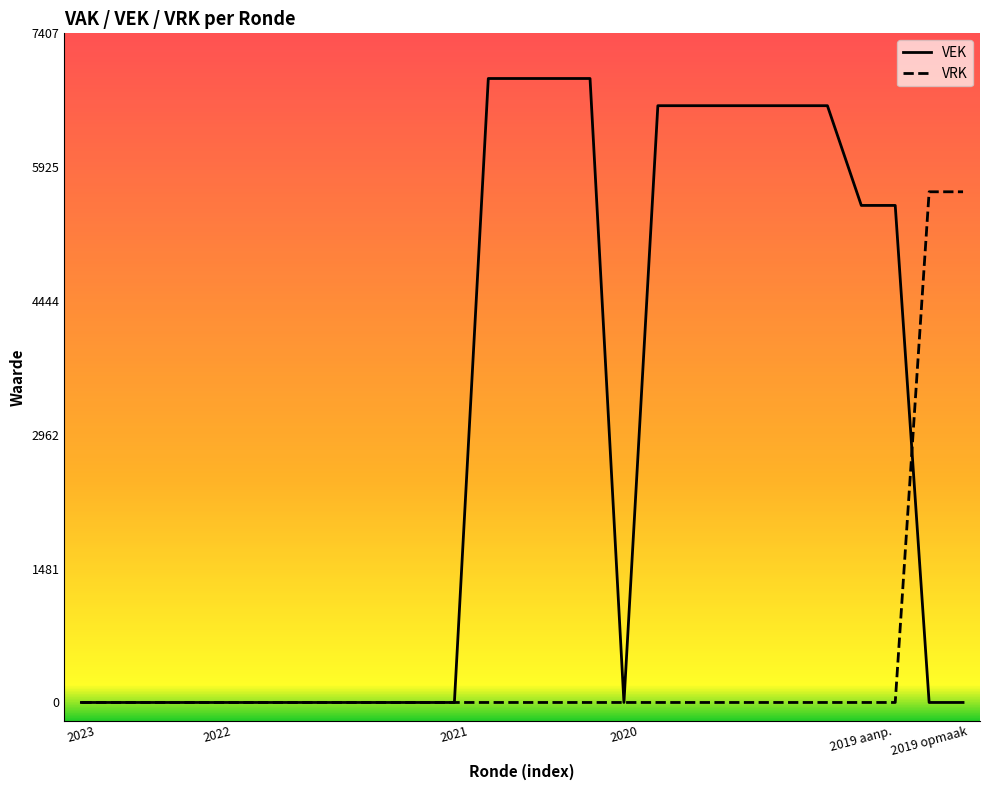

What is the difference between the maximum and minimum values in the VRK series?

5653